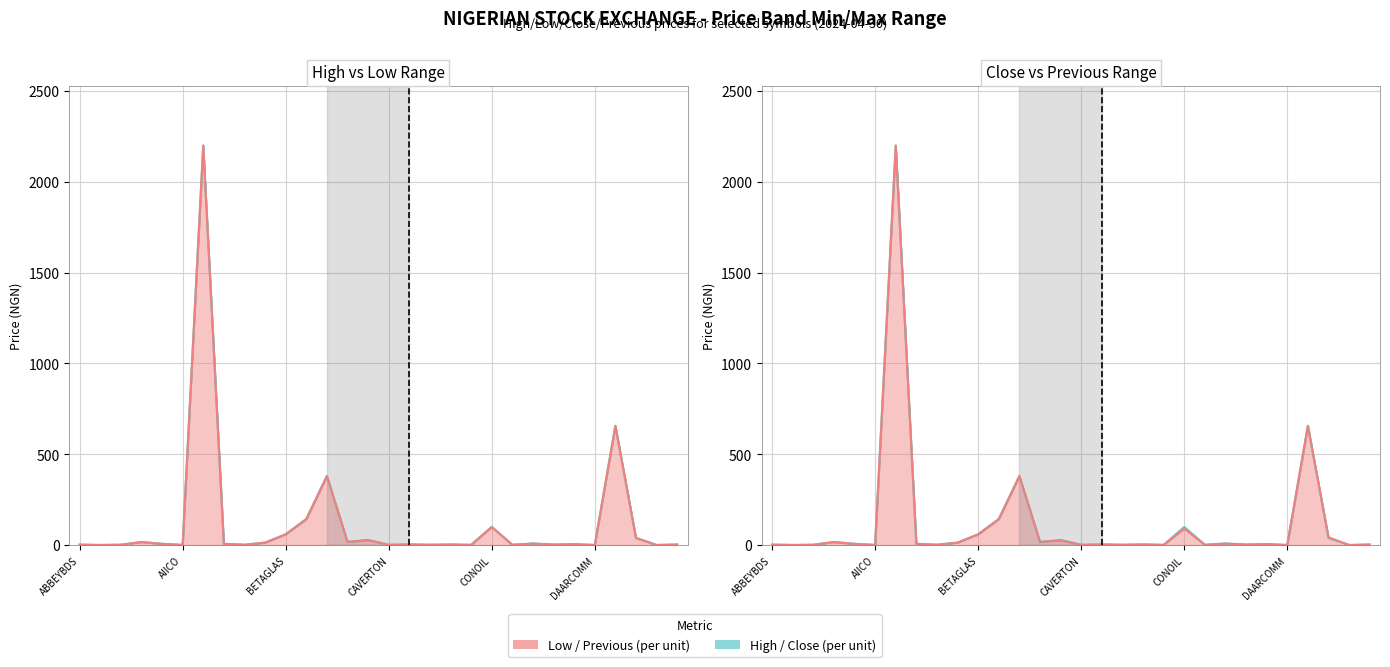

Reading left to right, list all the values displayed in this chart.

HIGH: 2.5	0.7	1.9	17.2	7.0	1.0	2200.0	7.2	2.0	13.7	59.4	143.2	379.9	17.9	28.6	1.6	3.7	1.9	3.4	1.4	100.0	1.9	8.6	3.1	5.0	0.7	656.7	40.0	0.6	3.3
LOW: 2.5	0.7	1.9	16.9	7.0	1.0	2200.0	7.2	2.0	13.7	59.4	143.2	379.9	17.0	27.4	1.6	3.7	1.9	3.4	1.3	100.0	1.9	8.6	3.0	5.0	0.7	656.7	38.9	0.6	3.0
CLOSE: 2.5	0.7	1.9	16.9	7.0	1.0	2200.0	7.2	2.0	13.7	59.4	143.2	379.9	17.0	28.6	1.6	3.7	1.9	3.4	1.3	100.0	1.9	8.6	3.1	5.0	0.7	656.7	38.9	0.6	3.0
PREVIOUS: 2.5	0.7	1.9	16.9	6.7	1.0	2200.0	7.2	2.0	13.7	59.4	143.2	379.9	17.8	26.0	1.6	3.7	1.9	3.7	1.3	90.9	1.9	8.6	3.0	5.6	0.7	656.7	43.2	0.6	3.0